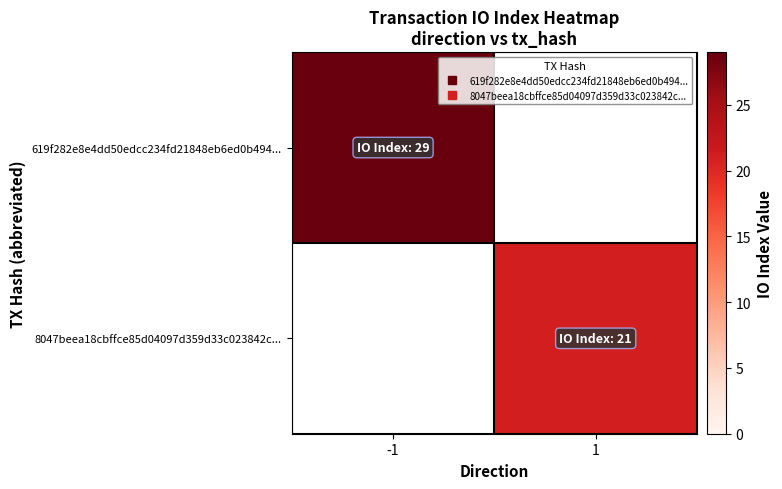

What is the total value across all series at 1?

21